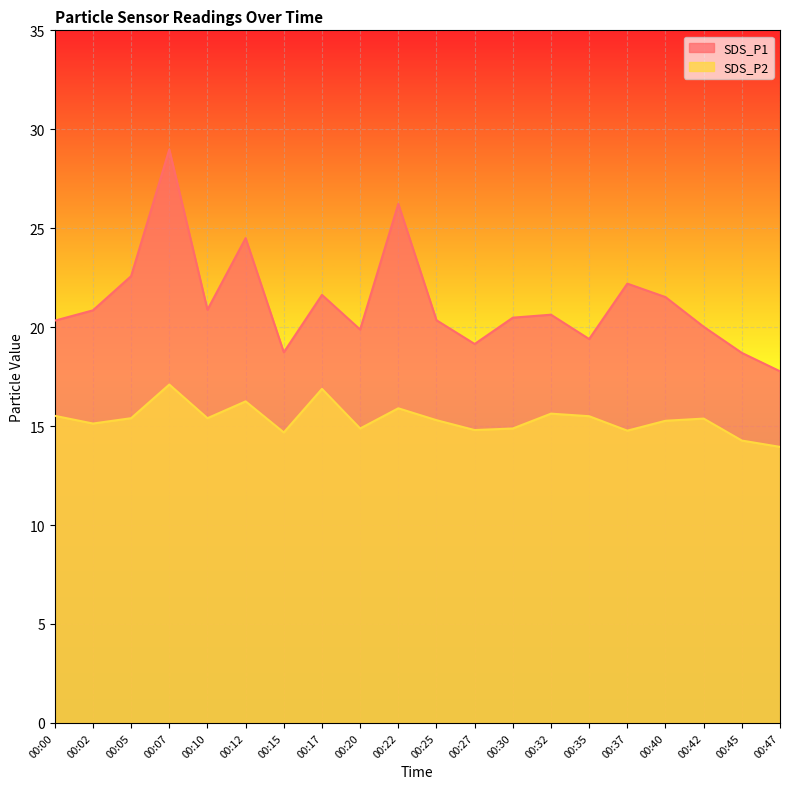

Which series has the largest range (max minus min)?

SDS_P1